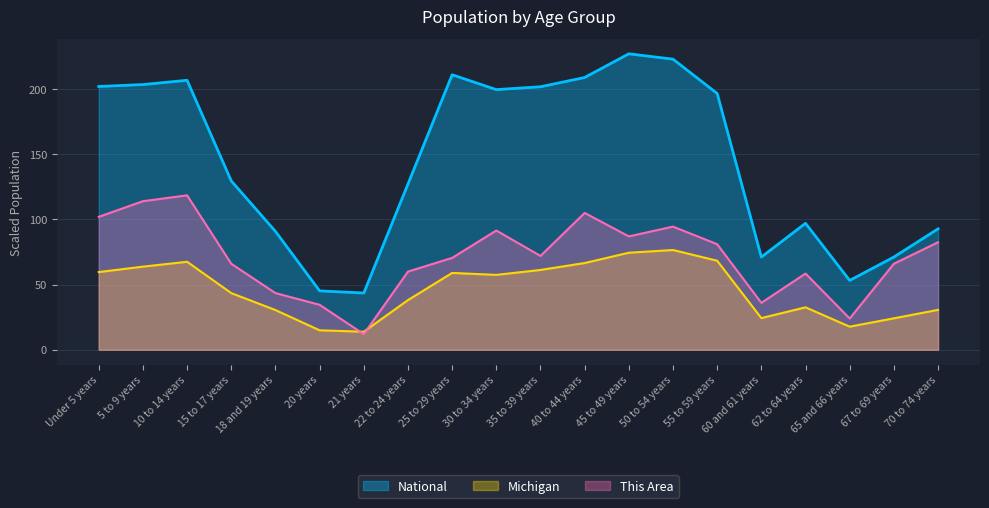

How many lines are shown in the chart?

3